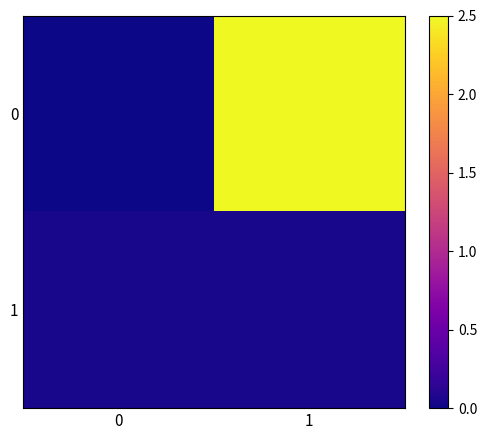

Reading left to right, transcribe all the data shown in this chart.

0: 0=0.0	1=2.5
1: 0=0.0	1=0.0